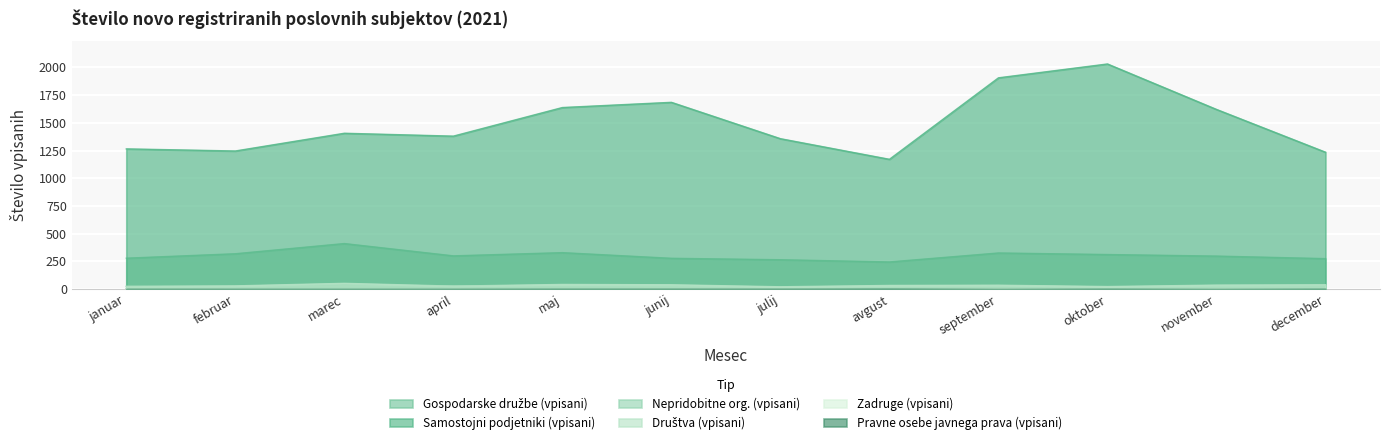

How many interior local valleys does the Nepridobitne org. (vpisani) series have?

3